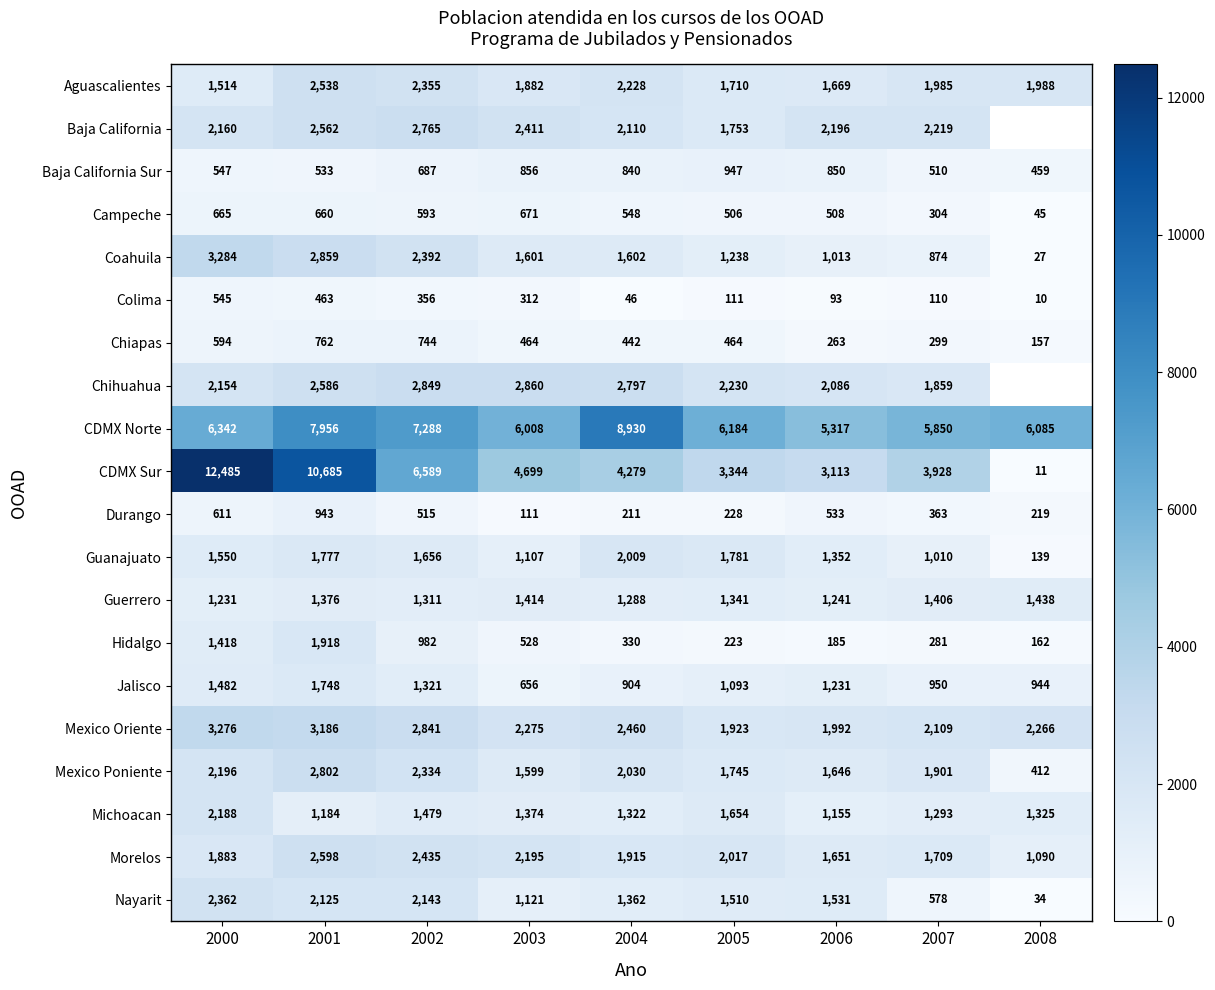

At which label does Coahuila reach its peak?

2000